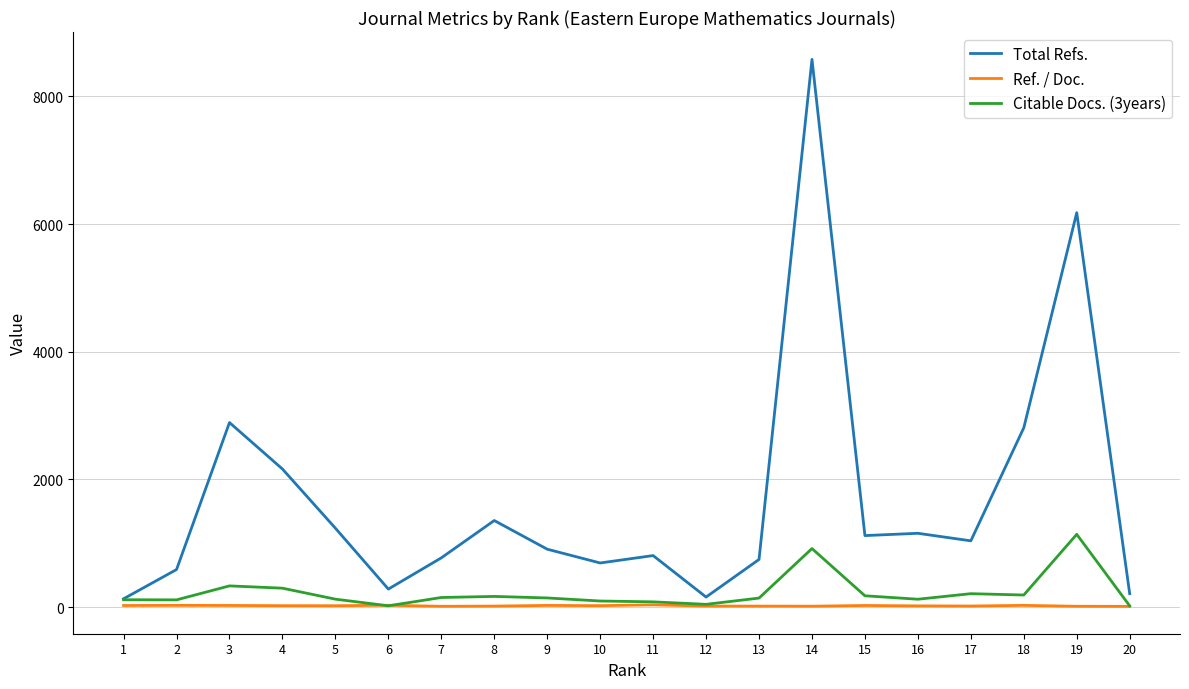

What is the lowest value of the Ref. / Doc. series?

11.1